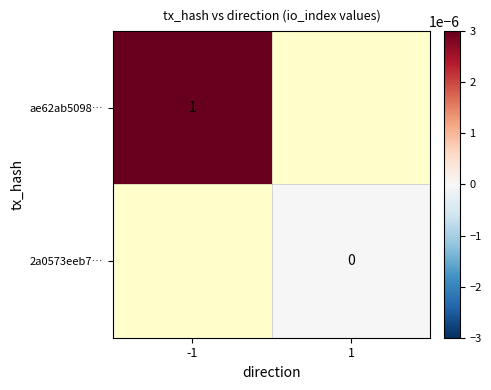

The value of ae62ab5098… at -1 is 1. True or false?

True